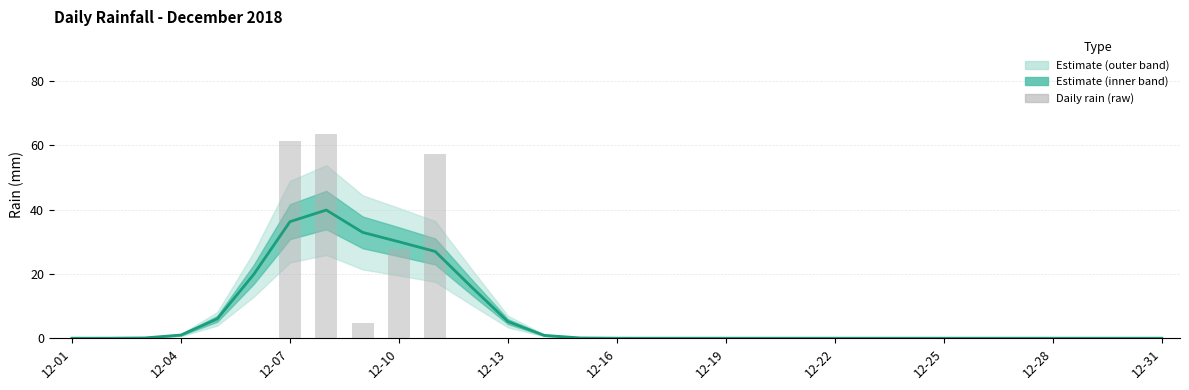

Does the chart contain any negative values?

No